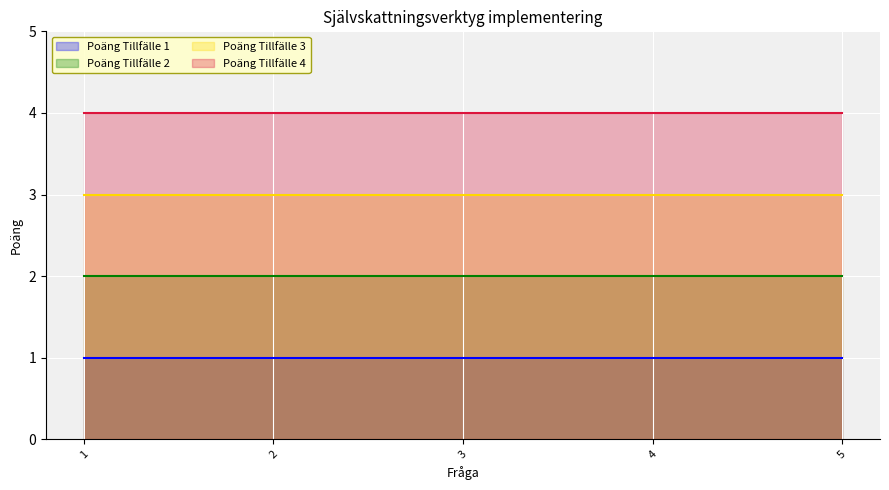

At which category does the chart reach its peak across all series?

1